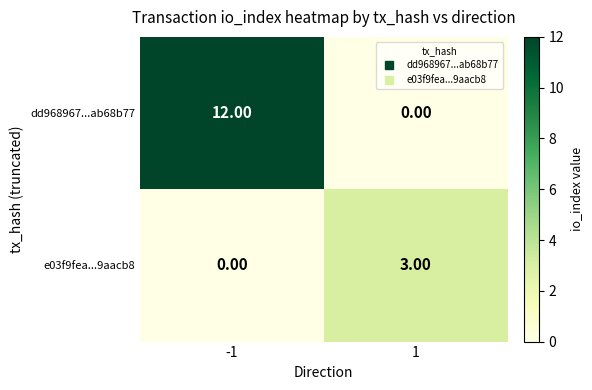

Which series has the widest spread of values?

dd968967...ab68b77